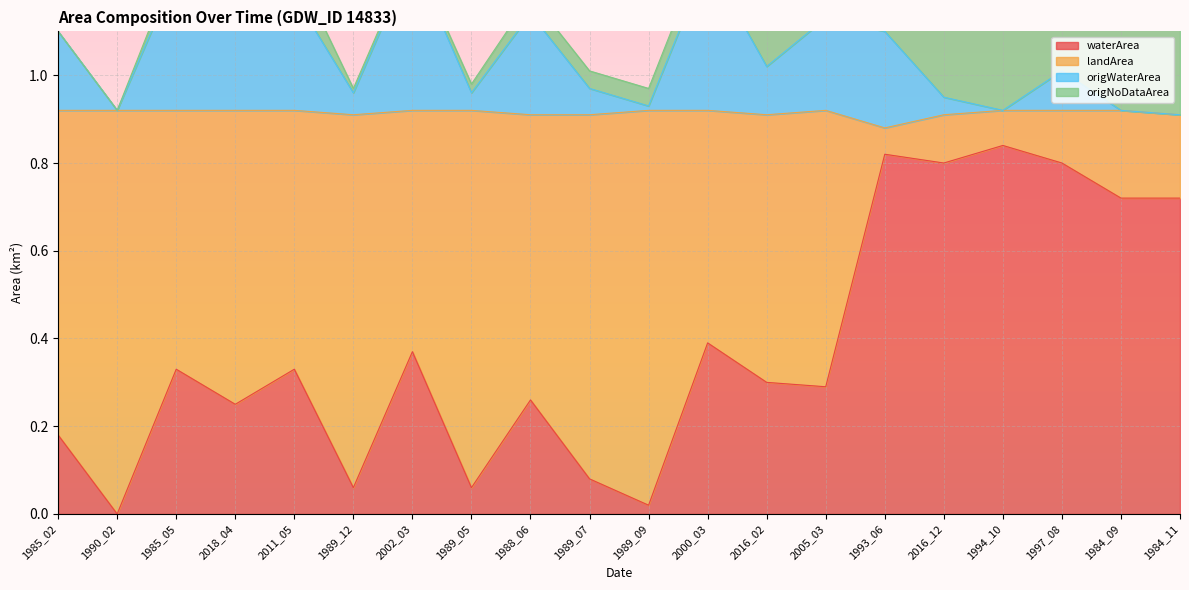

True or false: waterArea has a value of 0.0 at 1989_05.

False